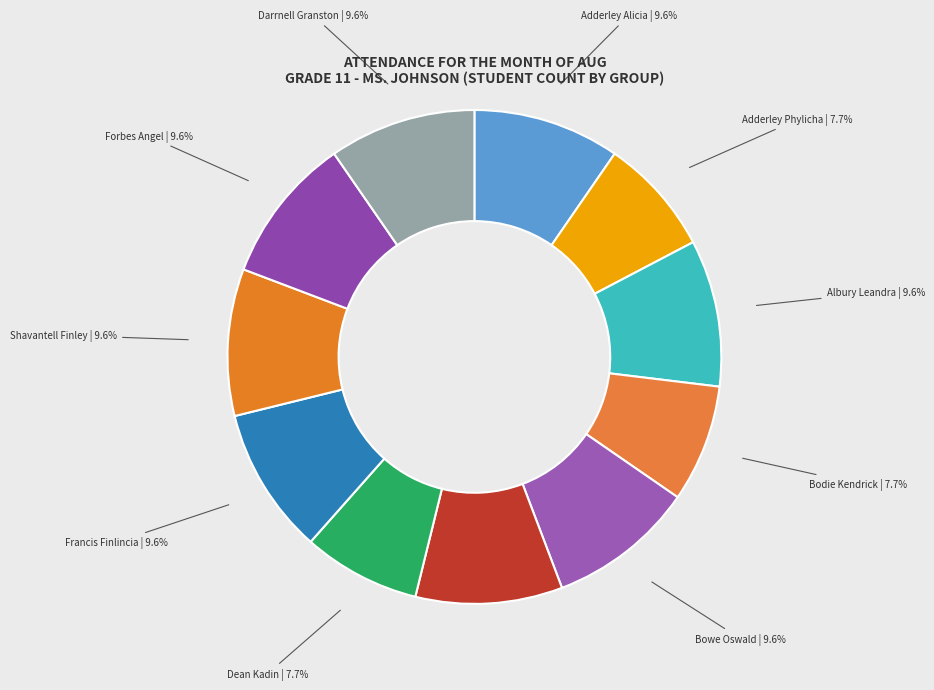

Which has a higher value, Brown Kevisha or Bodie Kendrick?

Brown Kevisha